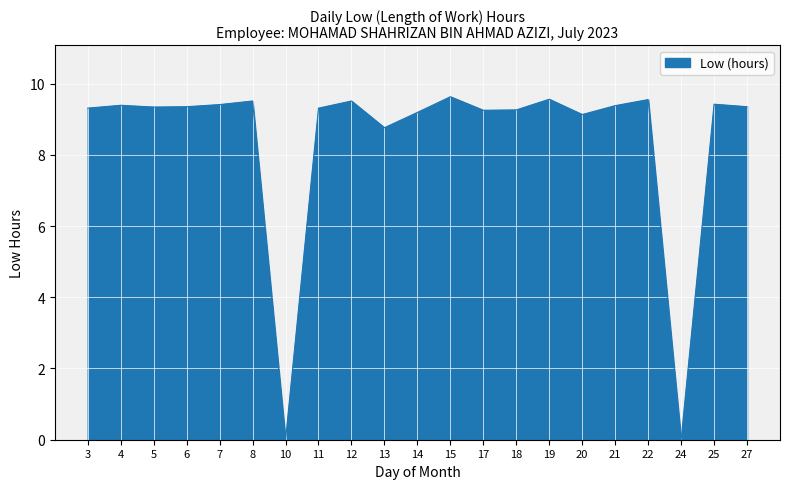

What is the change in value from 6 to 15?

+0.3